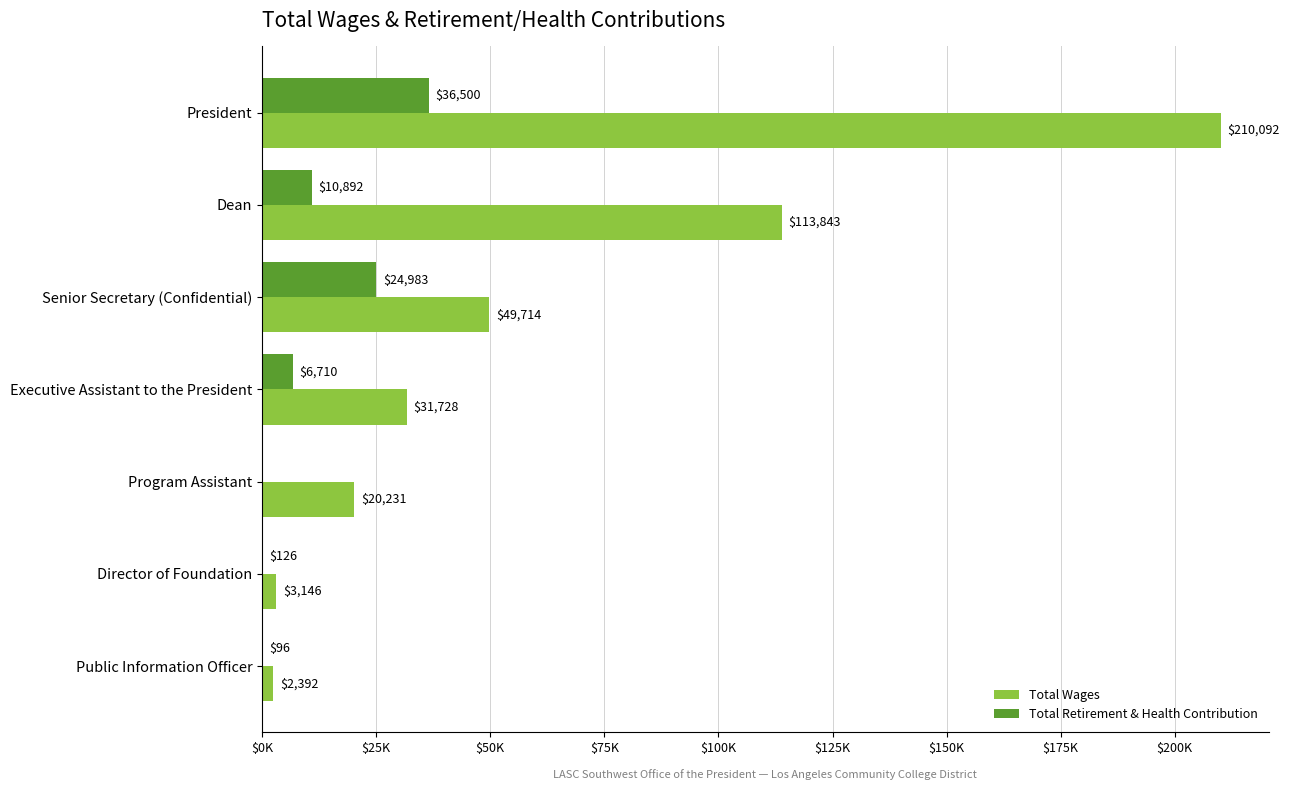

What are all the series names shown in the legend?

Total Wages, Total Retirement & Health Contribution